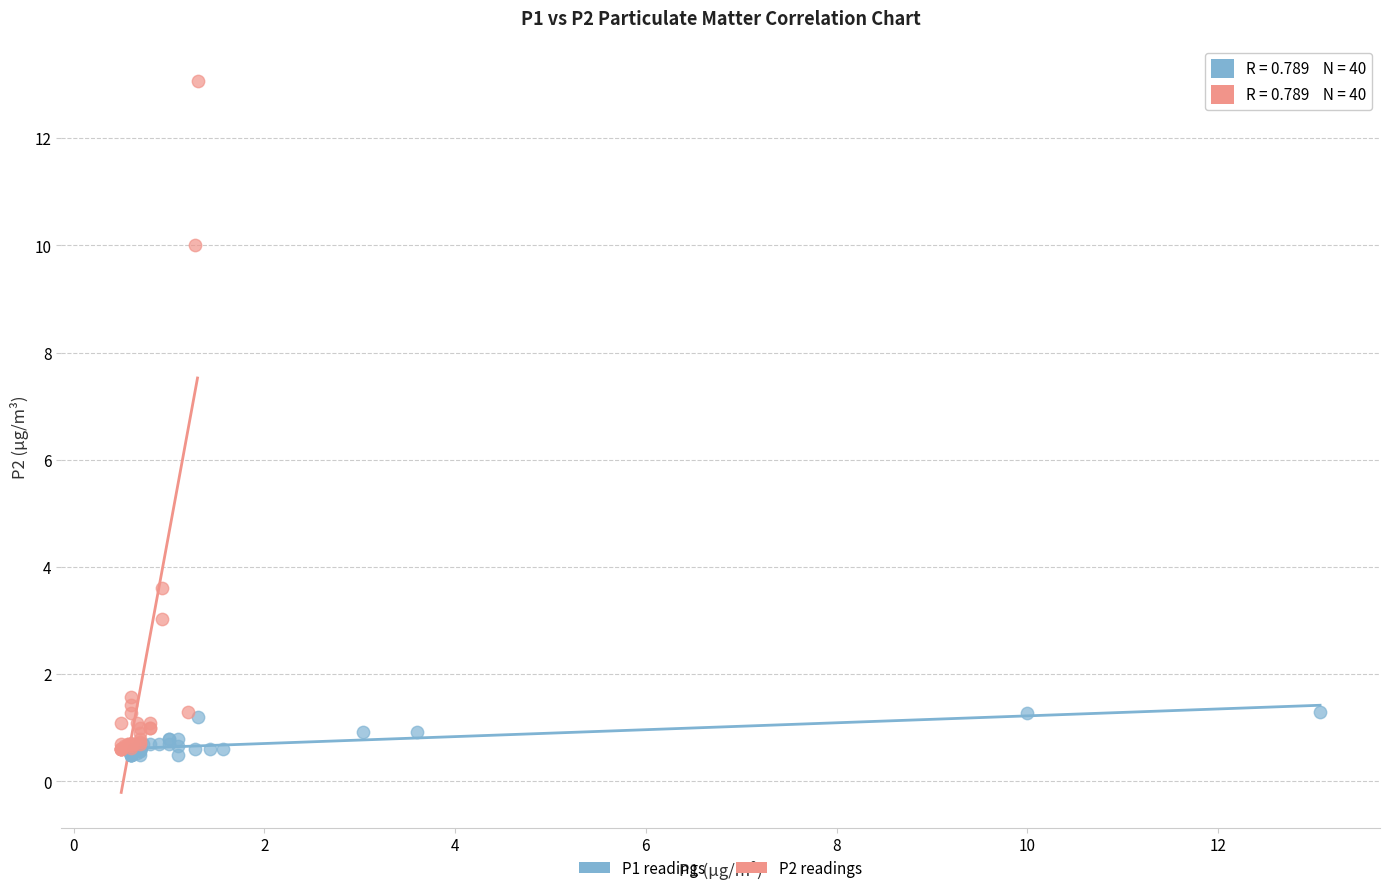

Which series contains the highest Y value?

P2 readings